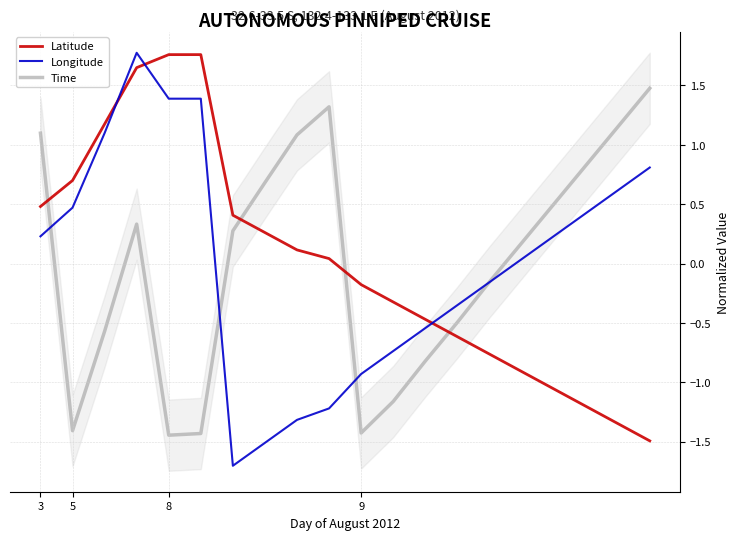

What is the value of the Longitude point at the 2nd from the left?

0.5